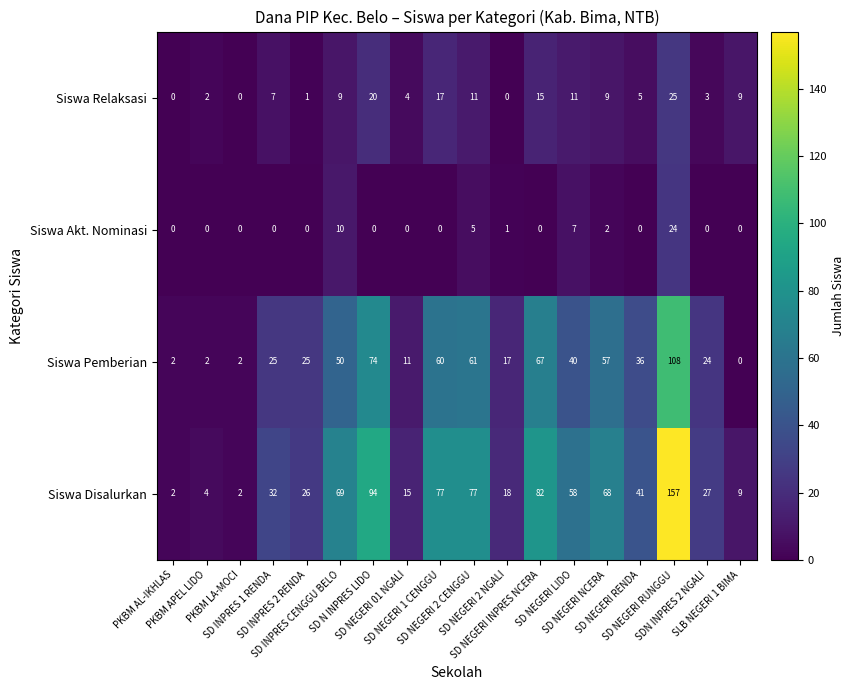

Which series has the largest total across all categories?

Siswa Disalurkan